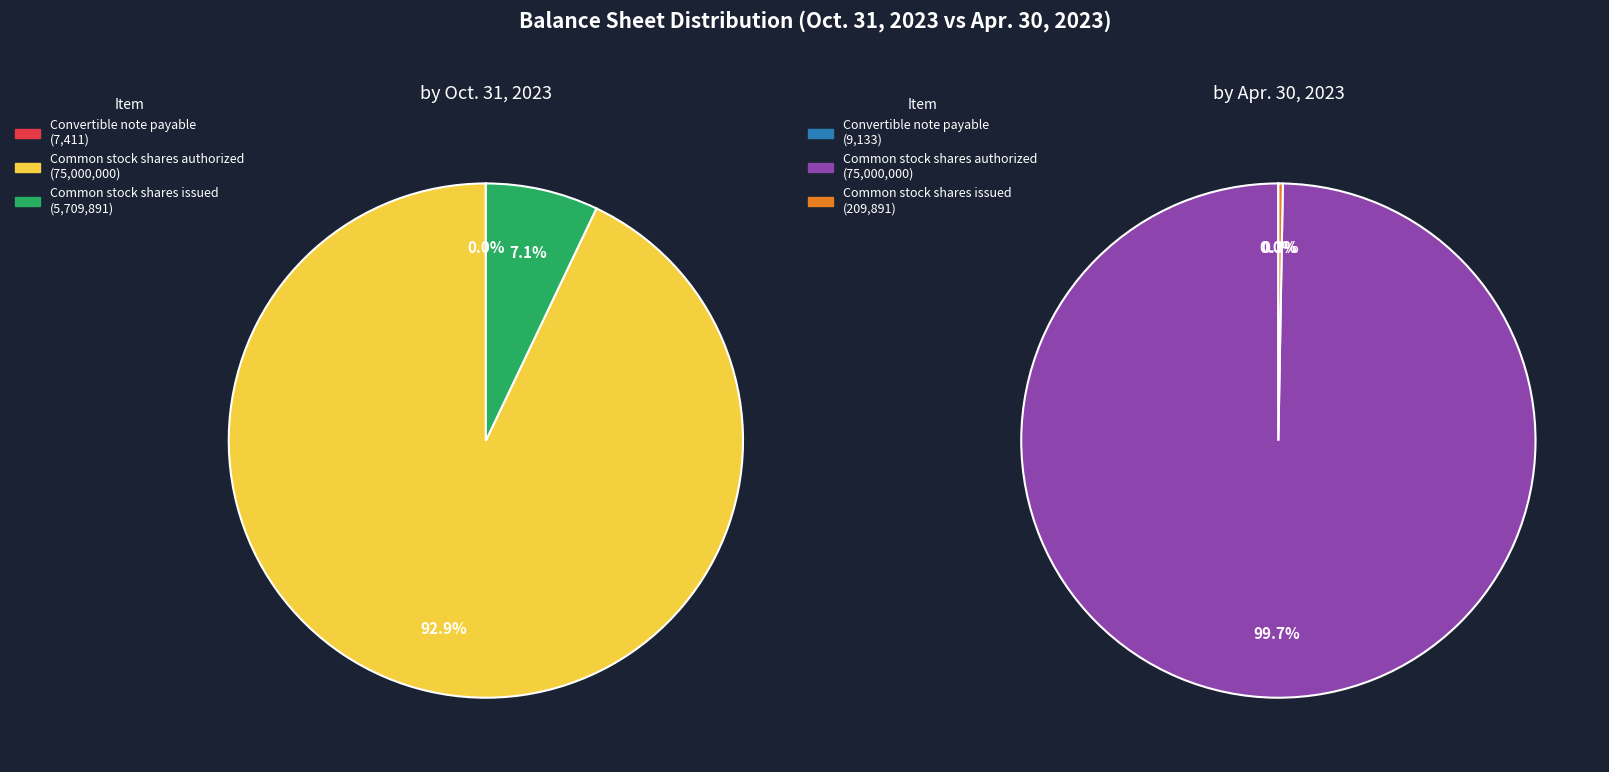

What percentage do Common stock shares authorized and Convertible note payable together represent?

92.9%